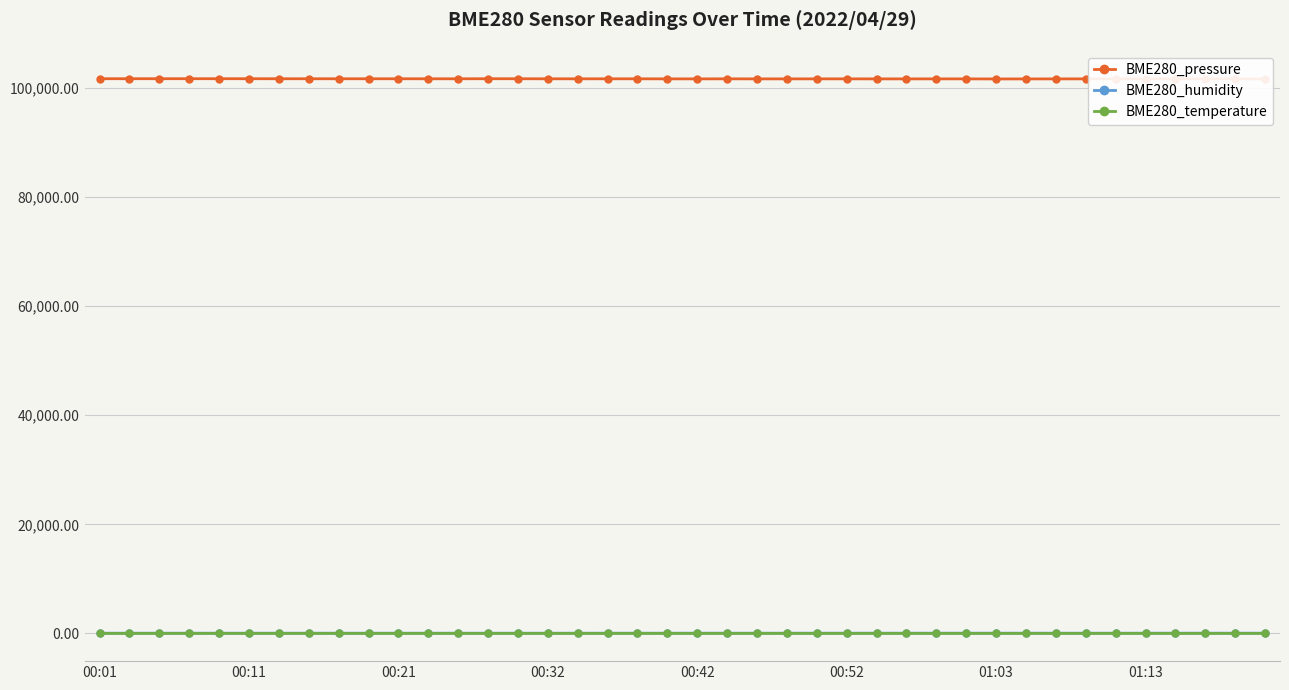

Which series has the largest total across all categories?

BME280_pressure